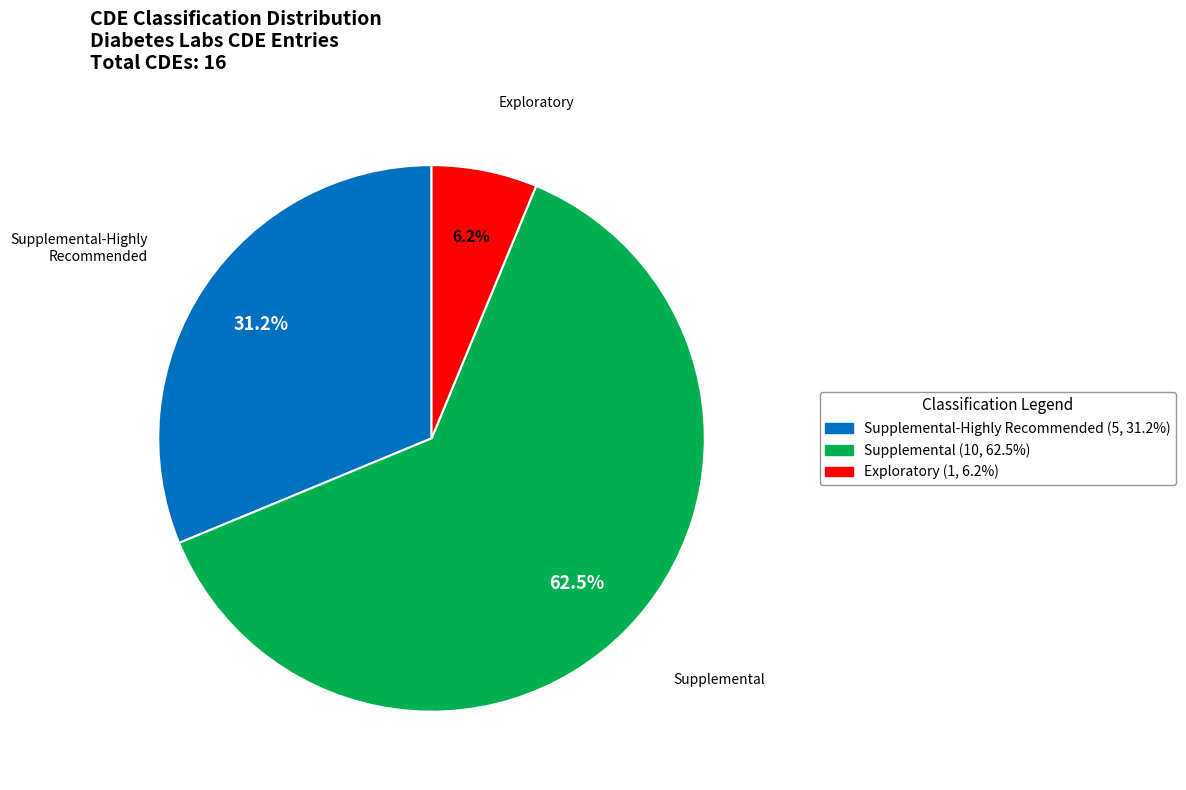

Is there any slice that represents more than half of the pie?

Yes